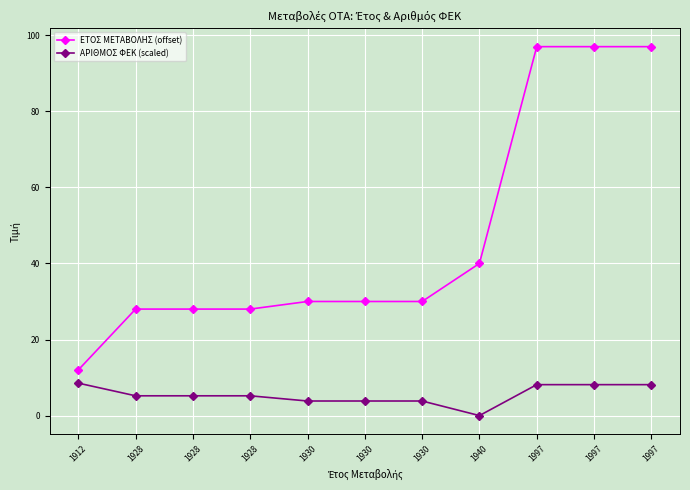

Count the number of categories in the chart.

11